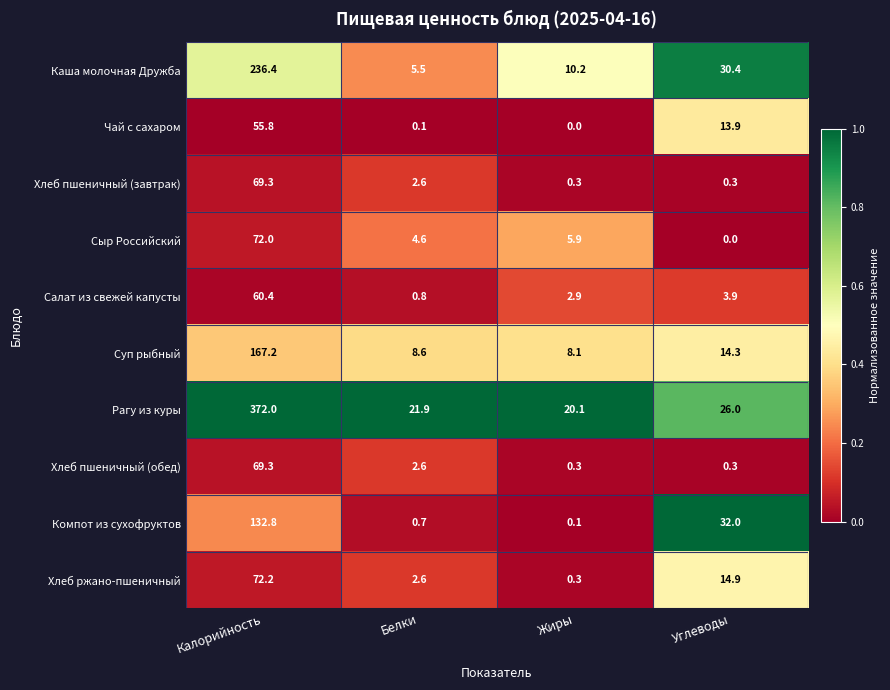

What is the spread (max minus min) of values at Белки?

21.8